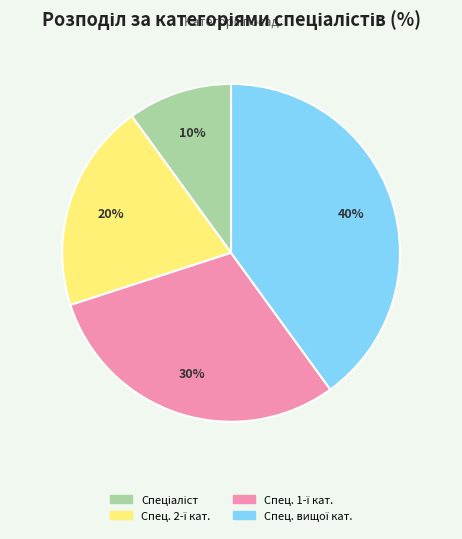

Is there a majority slice in this chart?

No